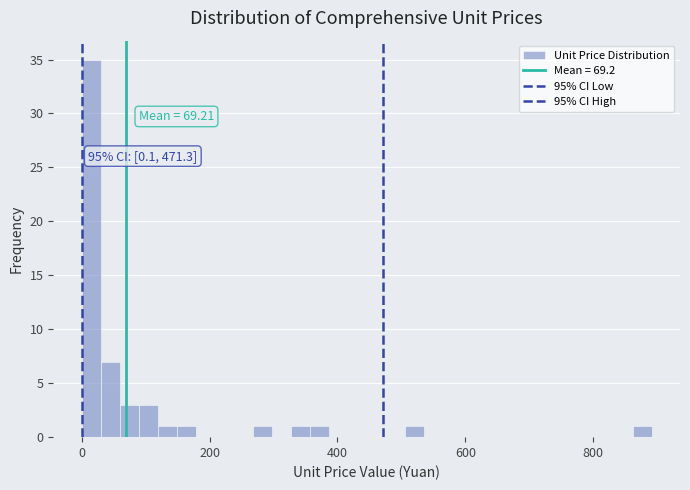

Read against the x-axis, roughly where is the centre of the tallest bar?

20